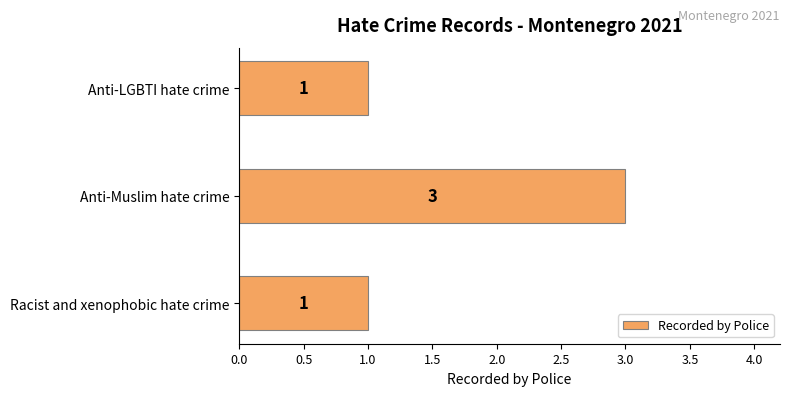

Between Anti-Muslim hate crime and Racist and xenophobic hate crime, which is larger?

Anti-Muslim hate crime